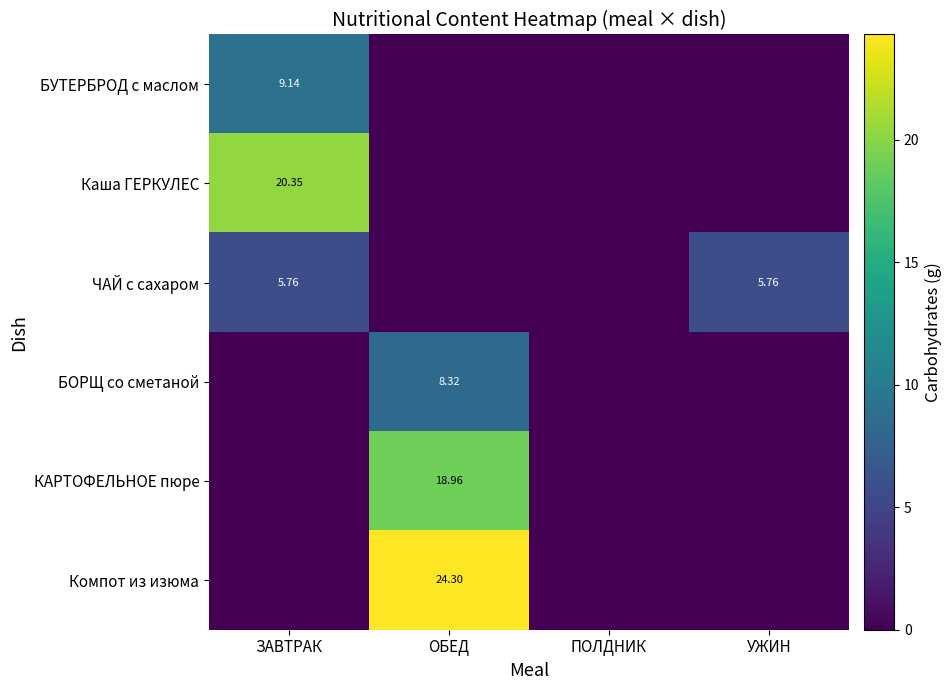

Is it true that БОРЩ со сметаной equals -5.0 at ПОЛДНИК?

False